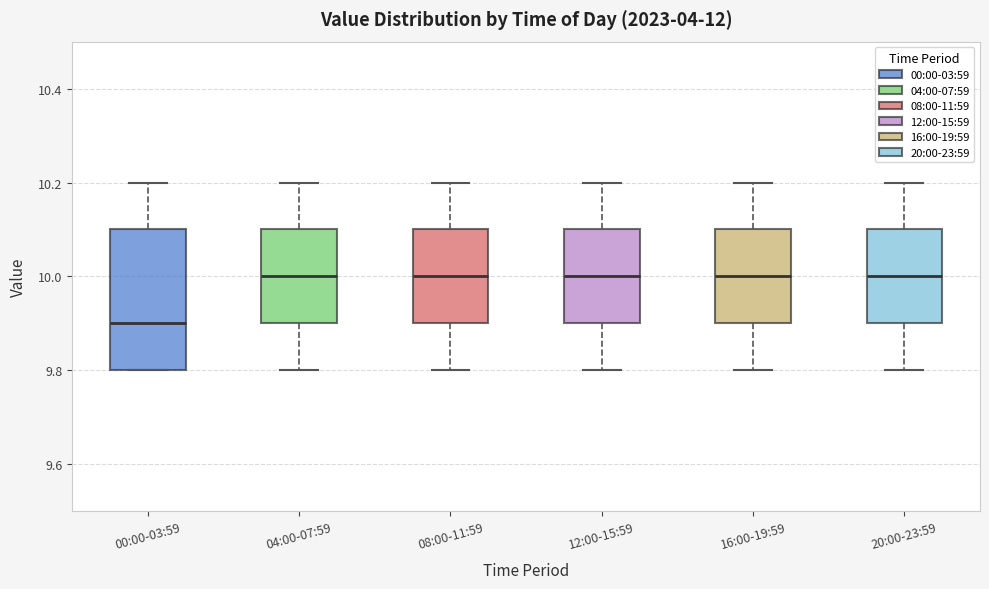

Where does the lower whisker of the box for 12:00-15:59 end on the y-axis? The values are not printed on the chart, so give them approximately, as read against the axis.

9.8